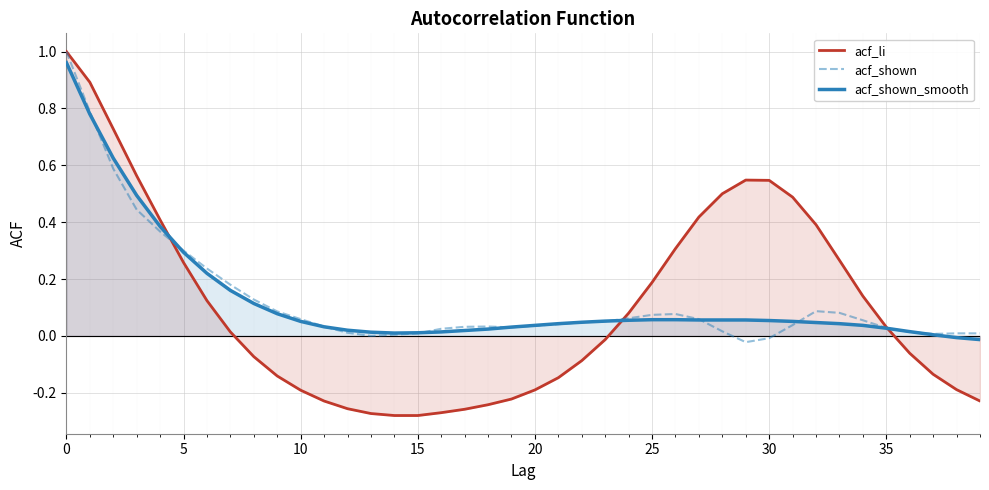

How many values in acf_li are above zero?

20